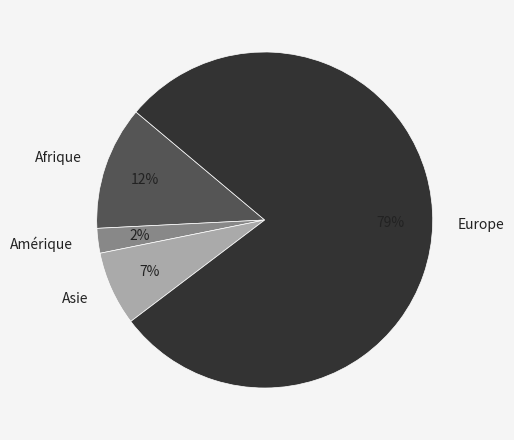

Which category accounts for the majority?

Europe